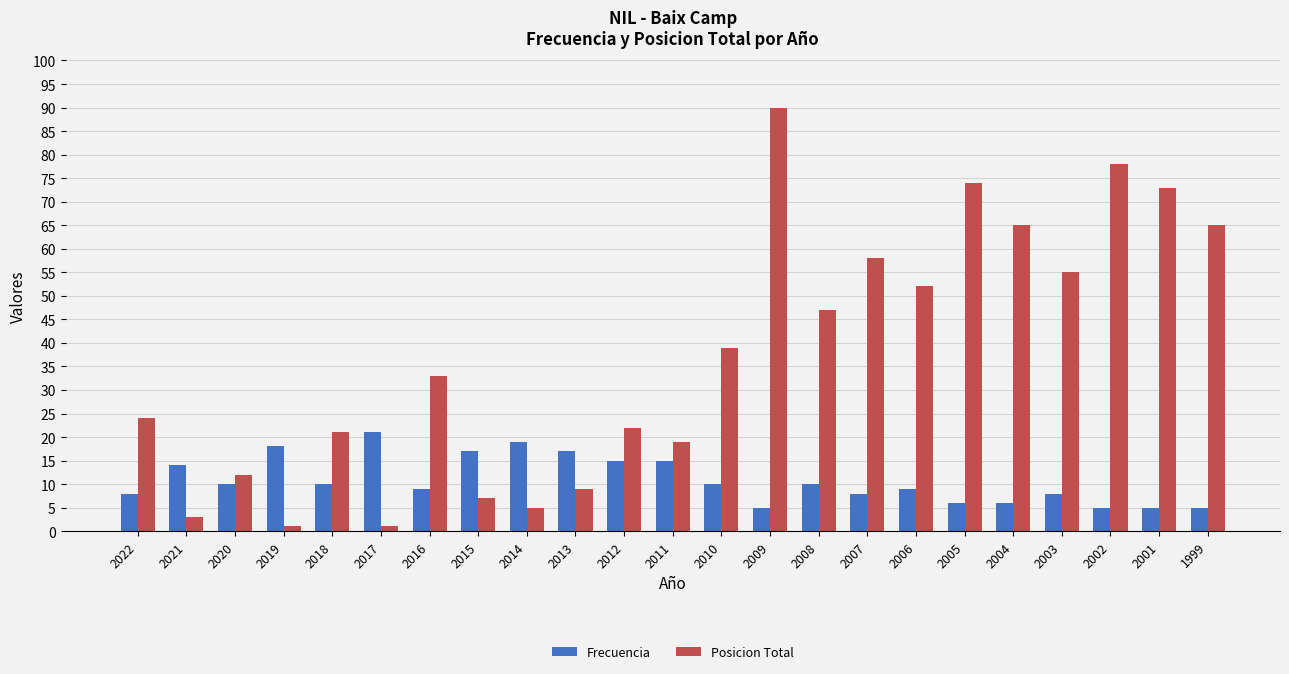

Count the number of categories in the chart.

23